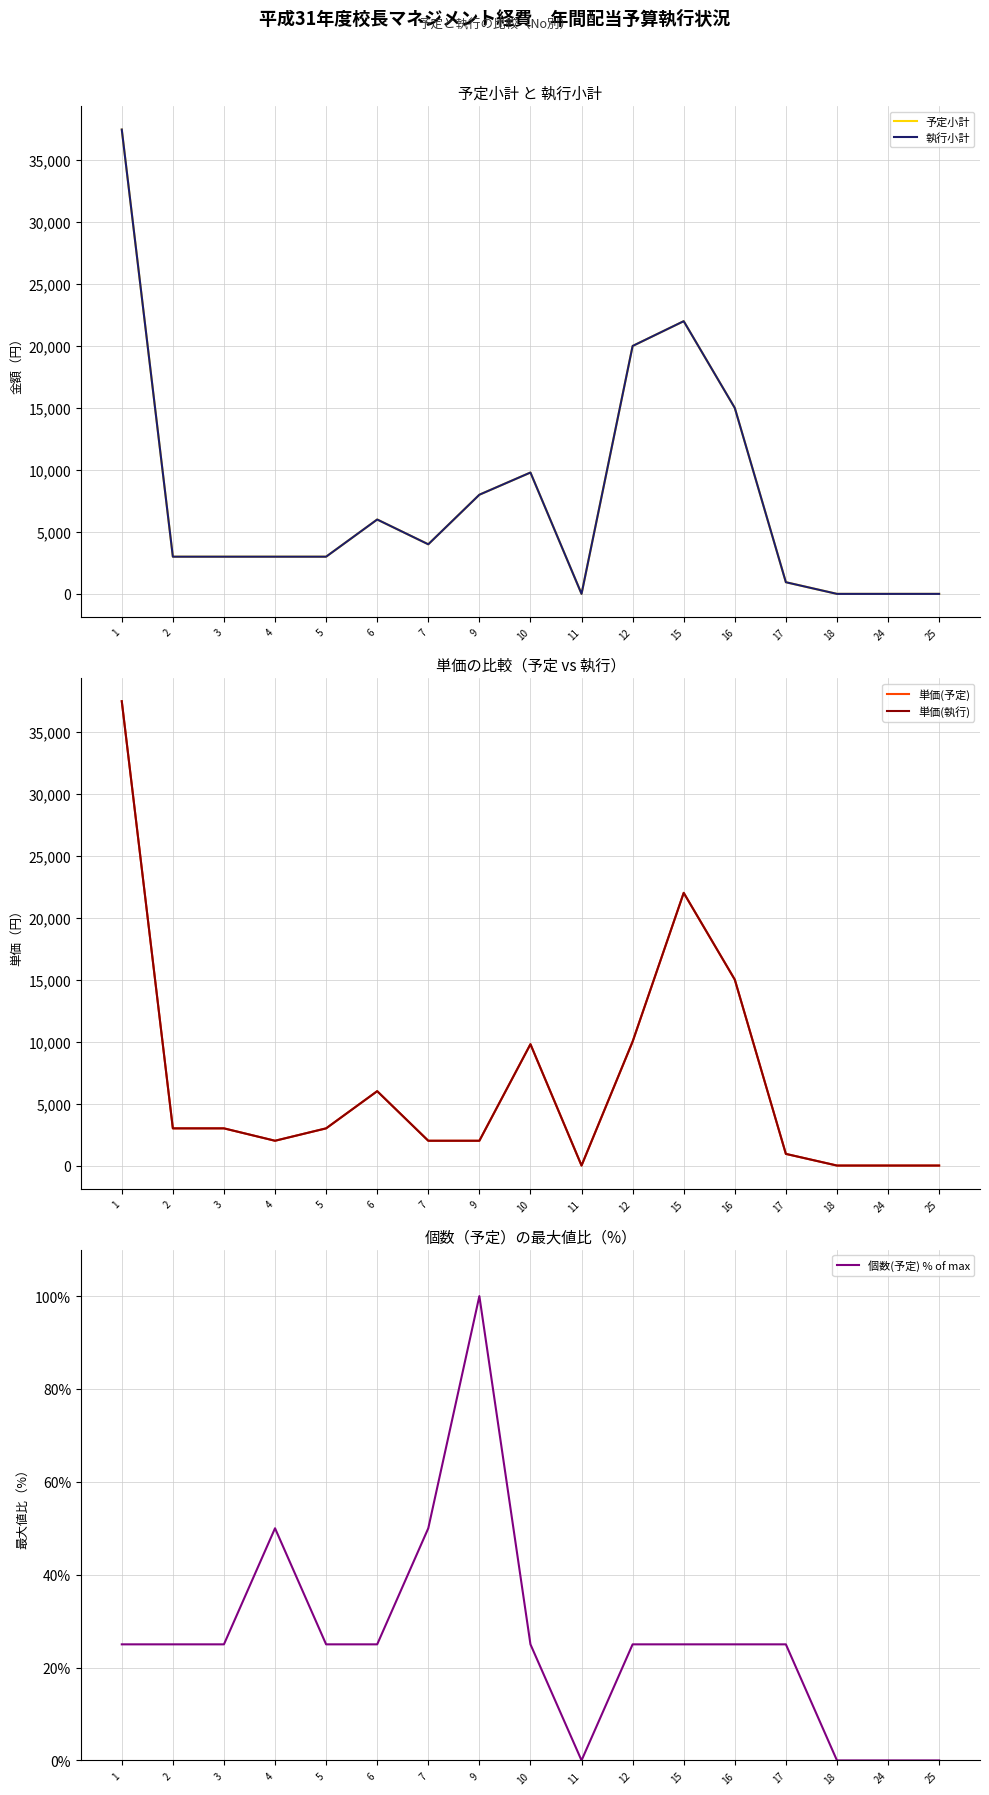

At which category does 執行小計 reach its first local peak?

6